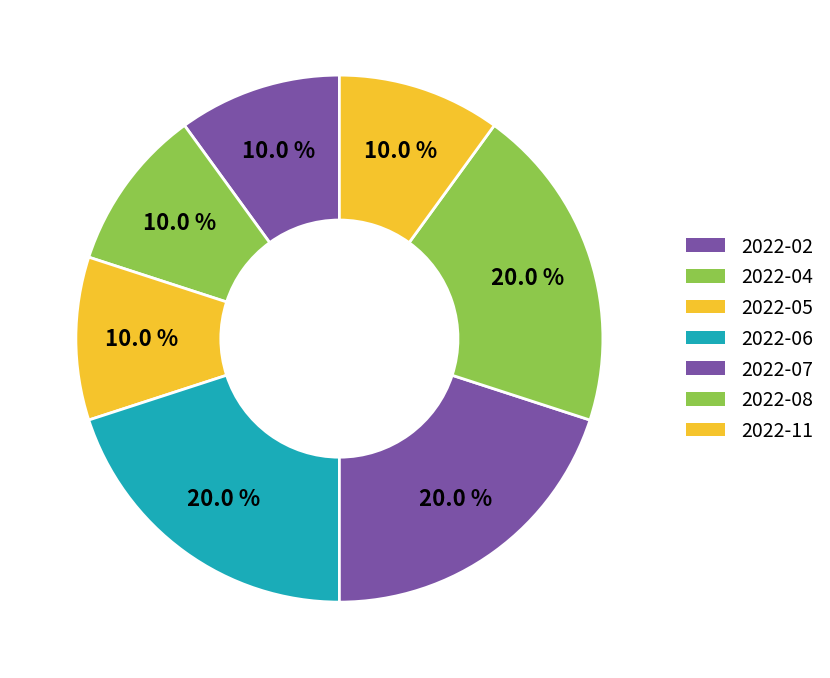

Does 2022-05 represent more than half of the total?

No